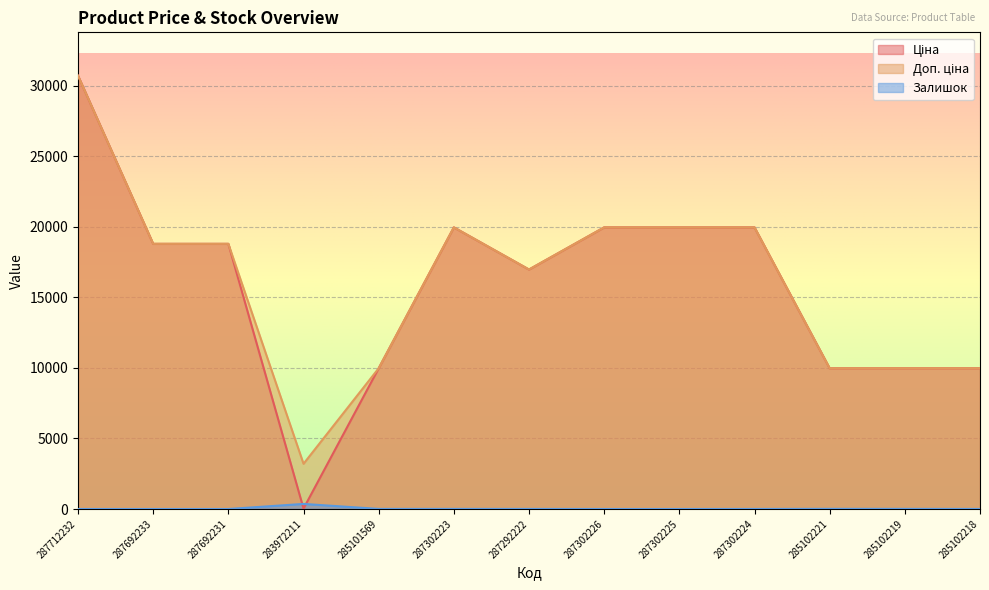

How many lines are shown in the chart?

3